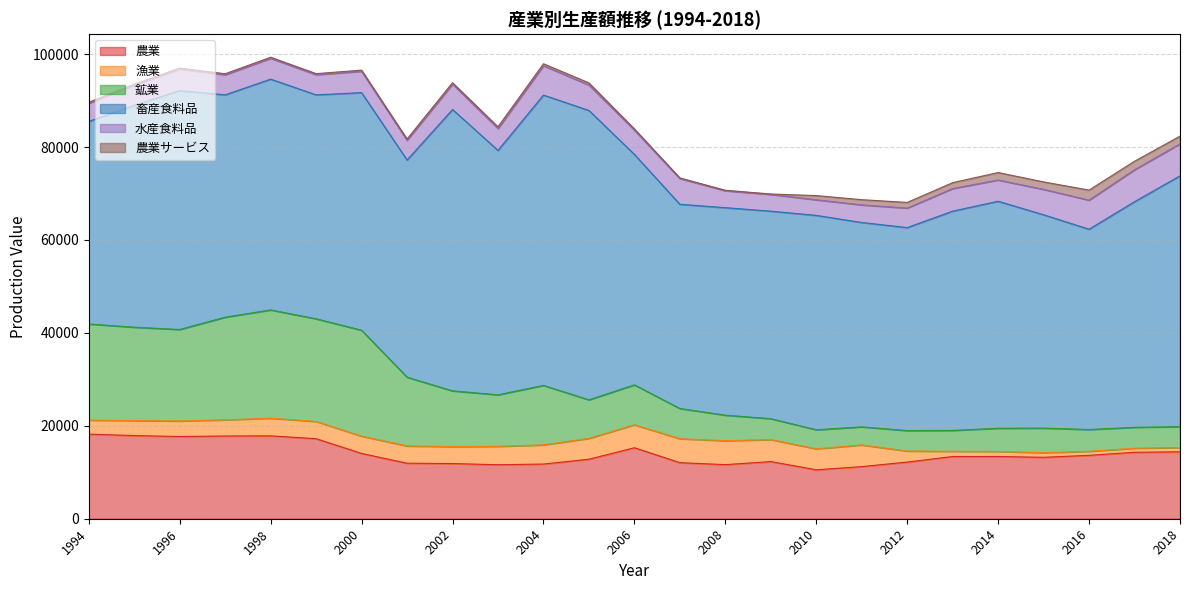

True or false: 農業サービス and 水産食料品 intersect in this chart.

False